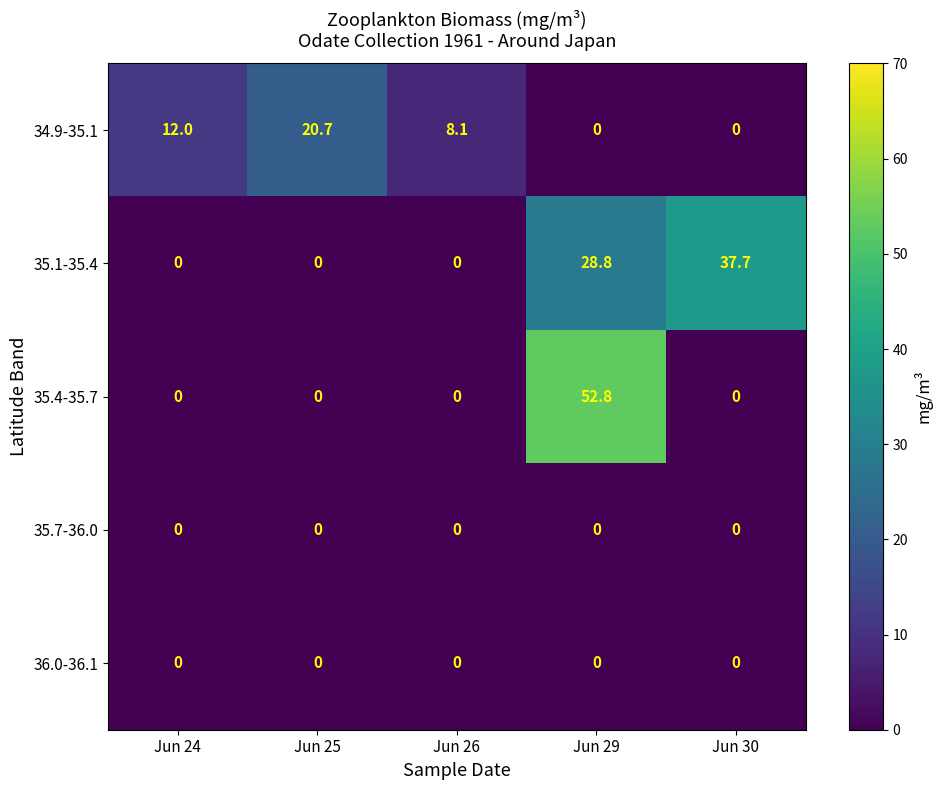

What is the average value of the 34.9-35.1 series?

8.2